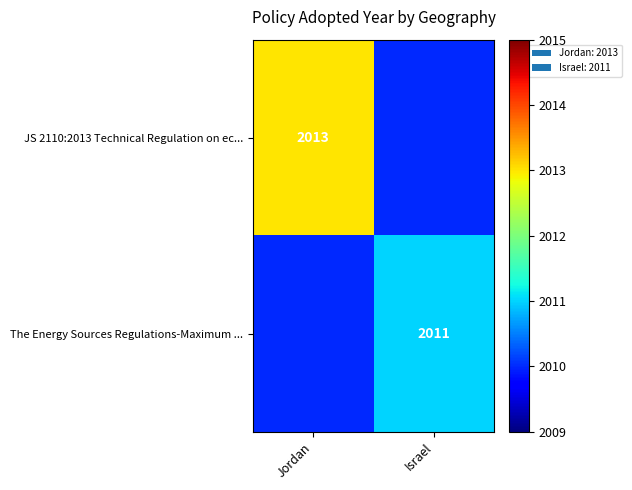

List the labels in order of The Energy Sources Regulations-Maximum ... value, smallest first.

Jordan, Israel